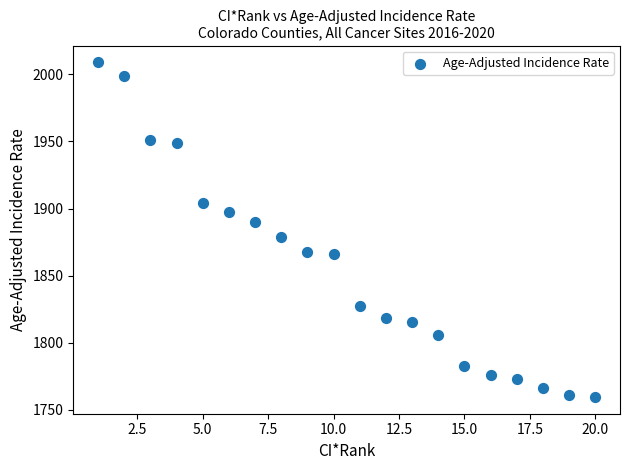

What is the range of Y values (max minus min)?

249.4